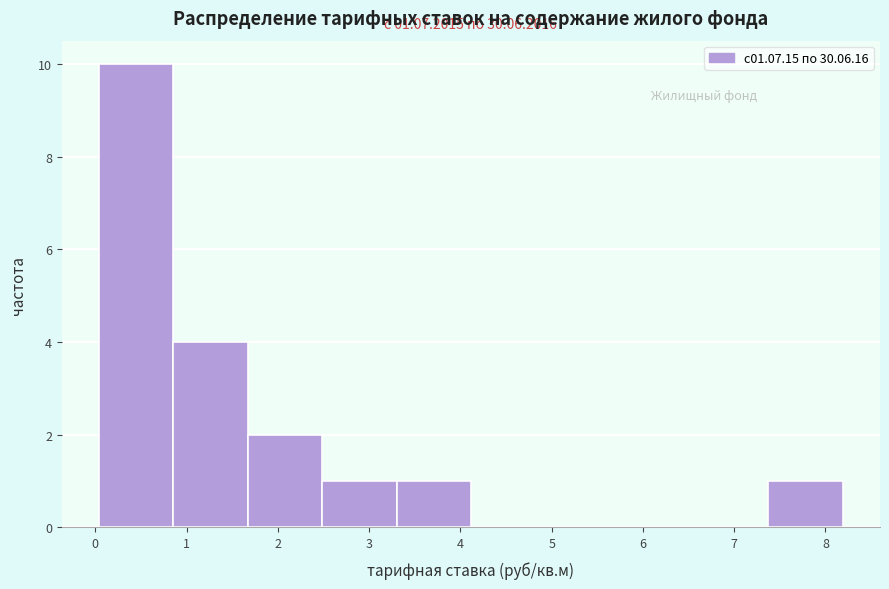

Over which range of the x-axis is the bar tallest?

0.0 to 0.9